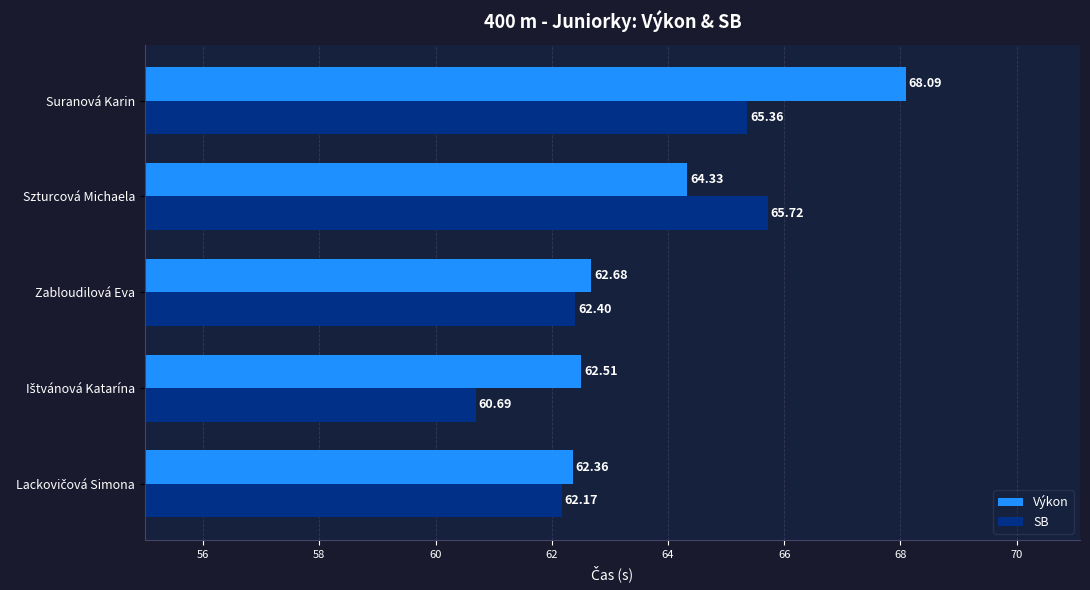

Where is Výkon nearest to the value 65?

Szturcová Michaela